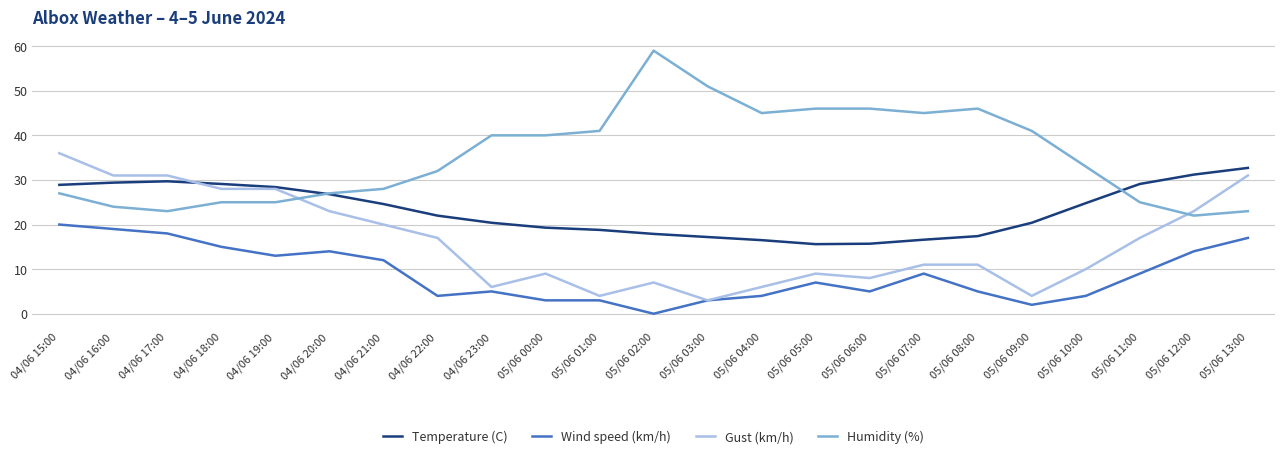

True or false: Temperature (C) and Wind speed (km/h) intersect in this chart.

False